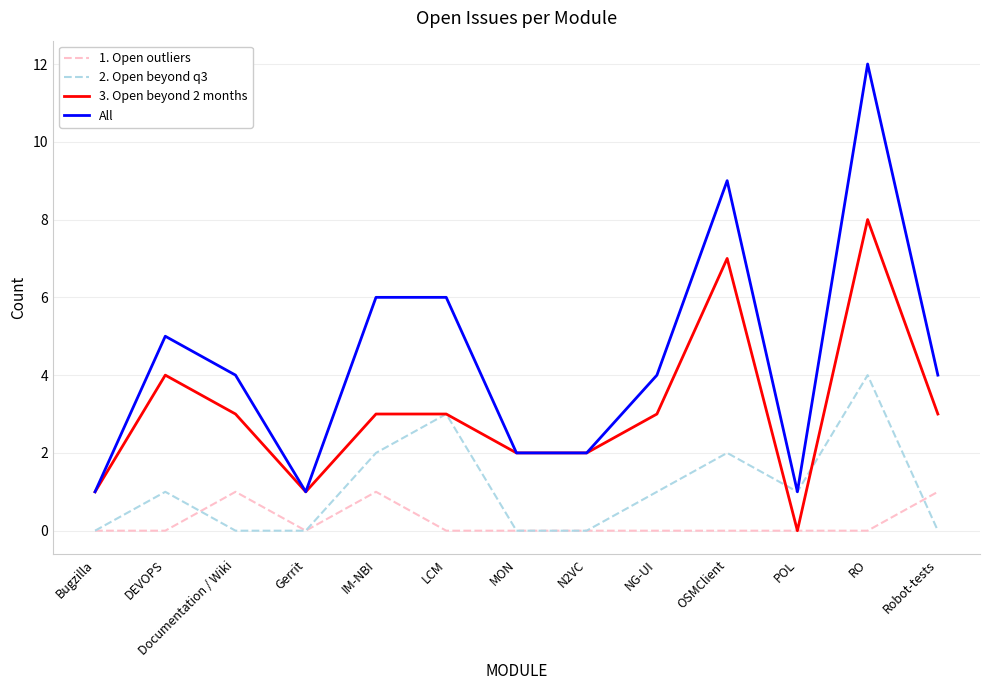

True or false: All and 1. Open outliers intersect in this chart.

False